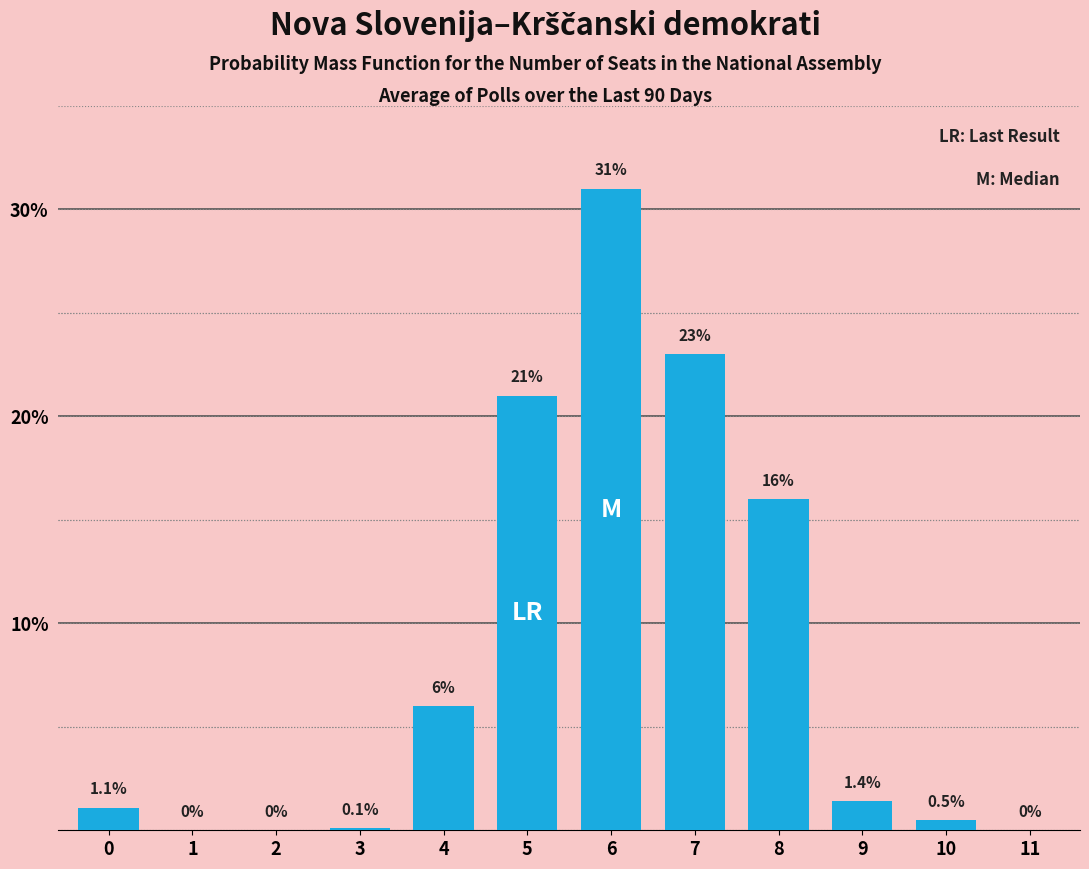

Reading left to right, list all the values displayed in this chart.

0=1.1	1=0.0	2=0.0	3=0.1	4=6.0	5=21.0	6=31.0	7=23.0	8=16.0	9=1.4	10=0.5	11=0.0